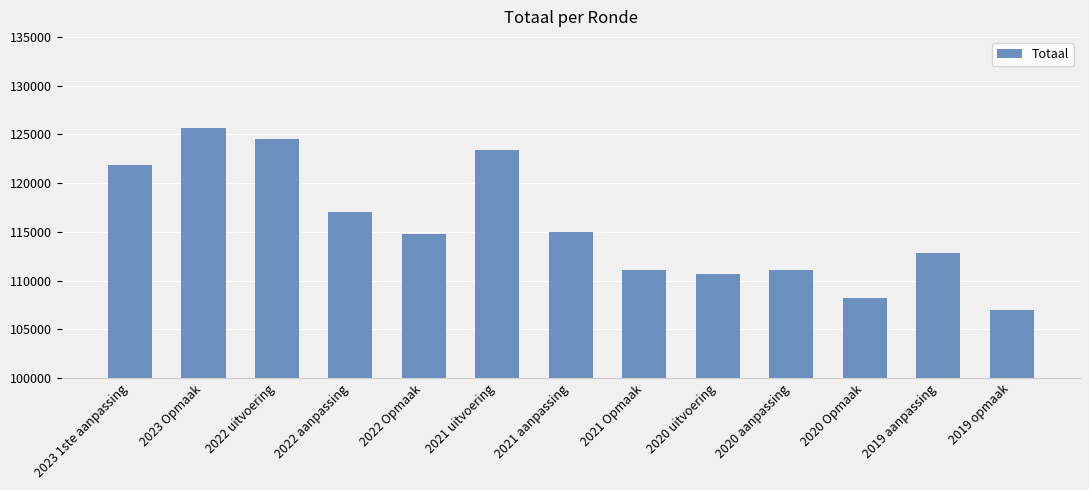

What is the value of the 10th bar from the left?

111072